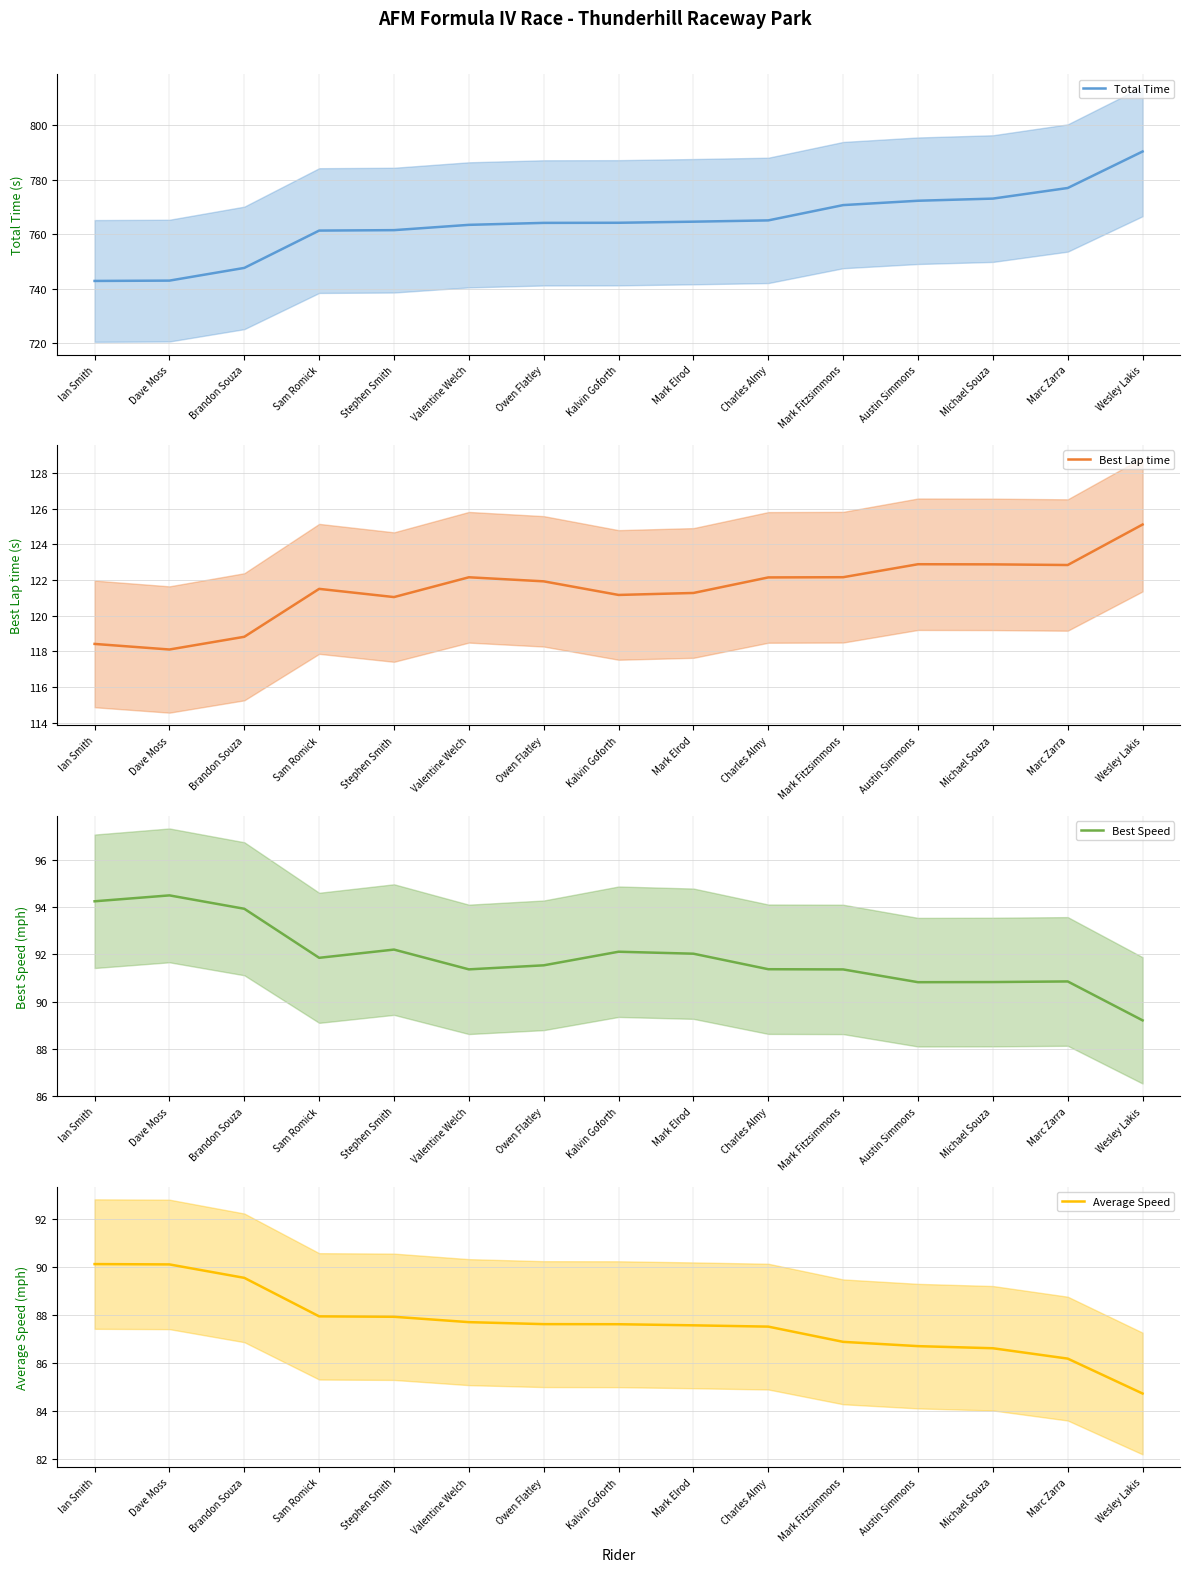

Between Sam Romick and Charles Almy, which series saw the biggest shift?

Total Time